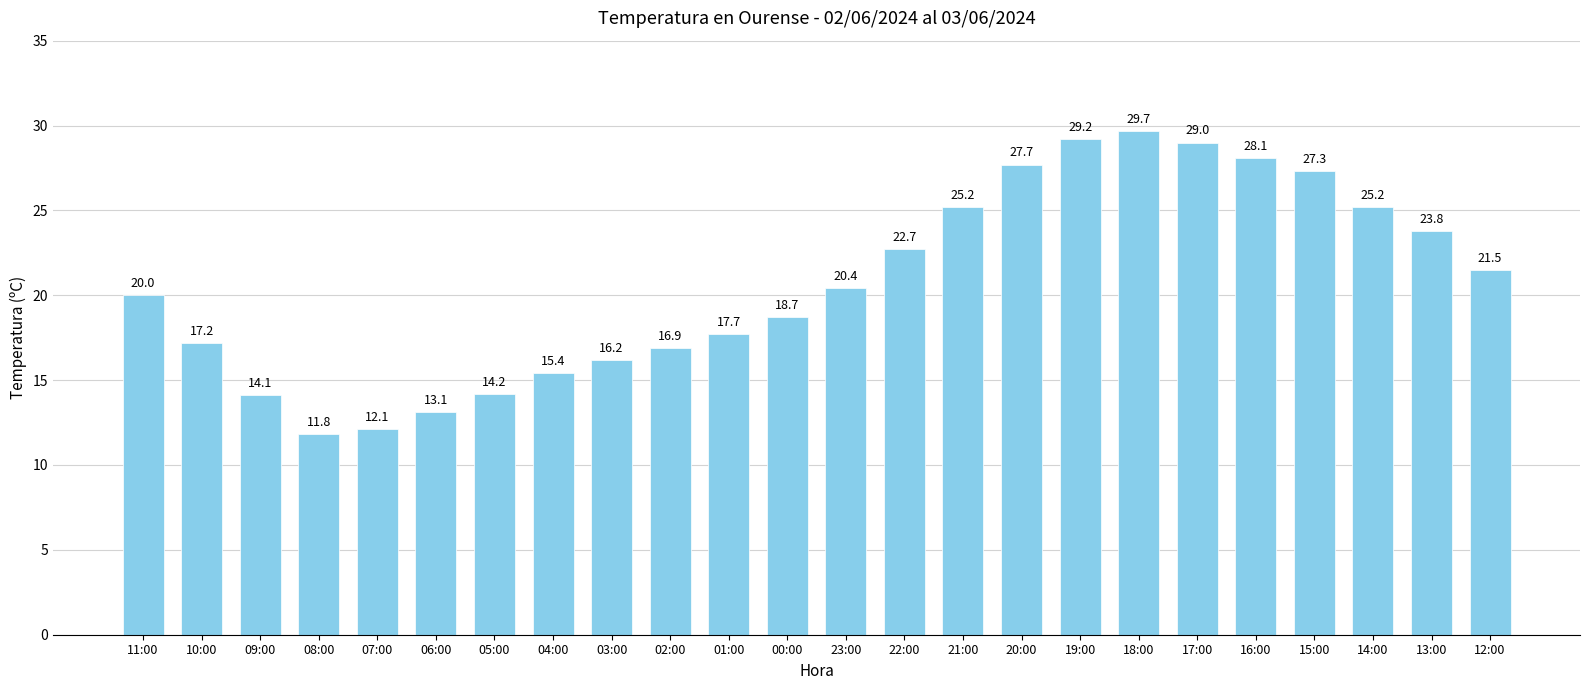

What is the label of the 22nd bar from the right?

09:00